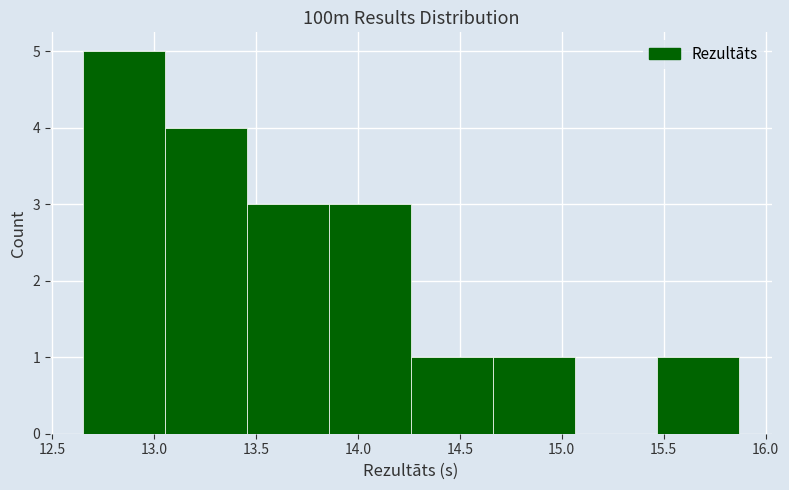

Which range on the x-axis has the tallest bar?

12.65 to 13.05